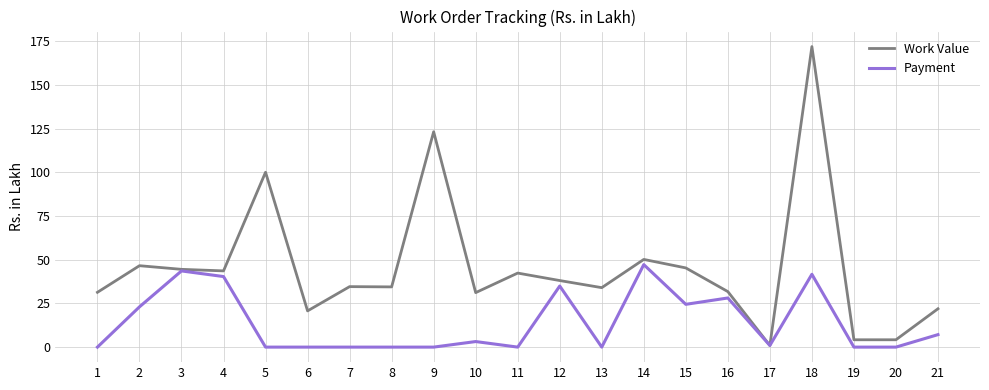

True or false: Work Value has a value of 34.4 at 8.

True